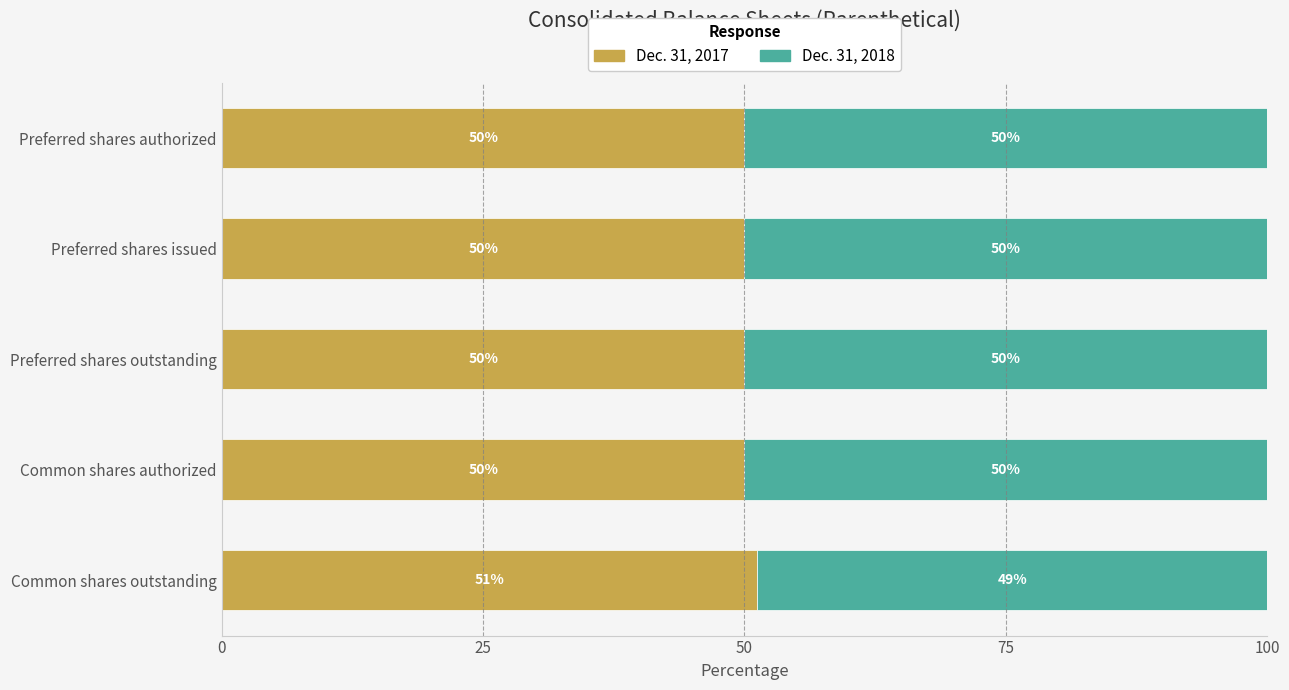

How many Dec. 31, 2017 values are between 50 and 51?

4